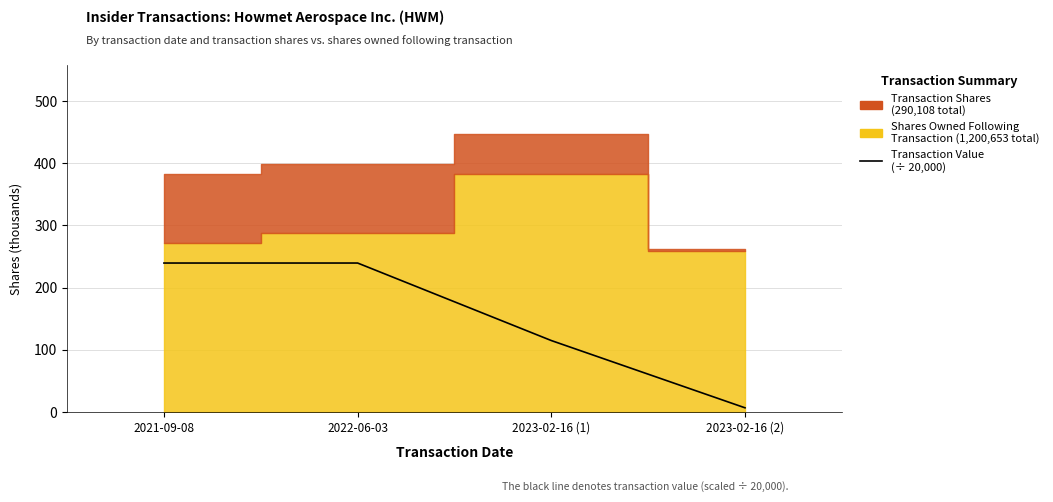

What is the value of the 2nd point from the left?

239.5